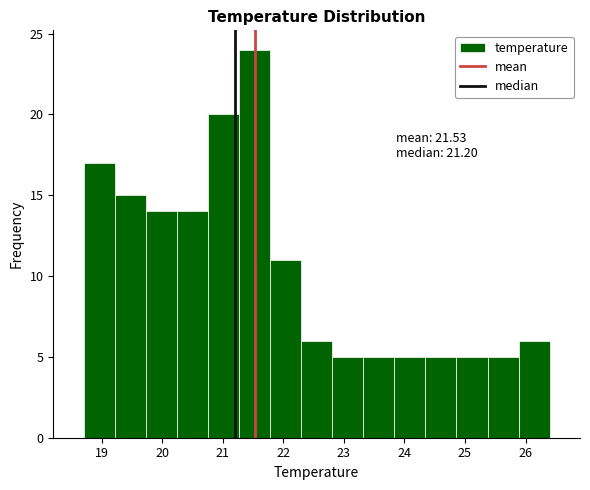

Over which range of the x-axis is the bar tallest?

21.3 to 21.8